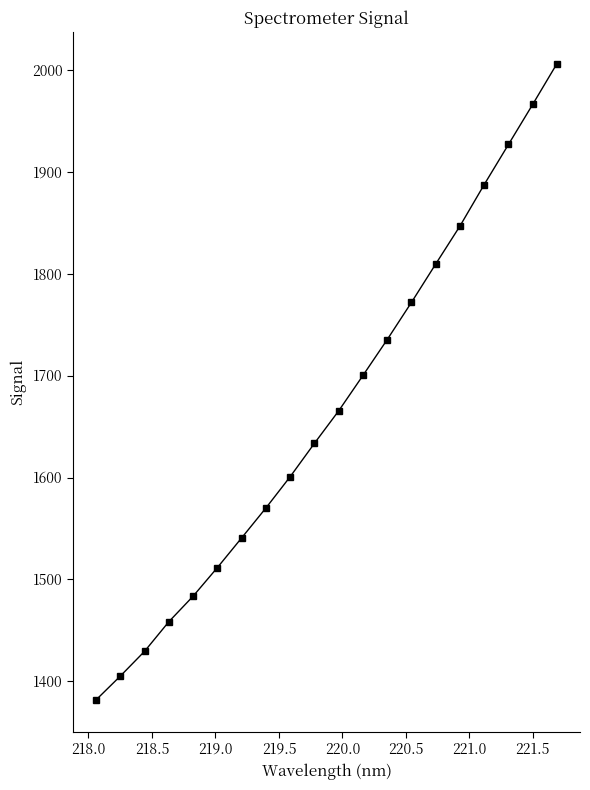

What is the smallest value displayed?

1381.8